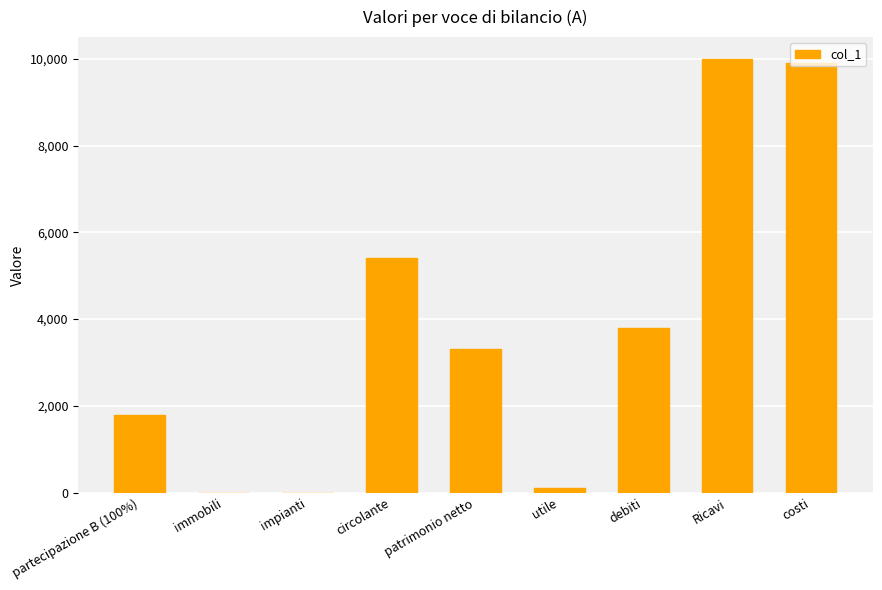

At which label is the value closest to 5000?

circolante